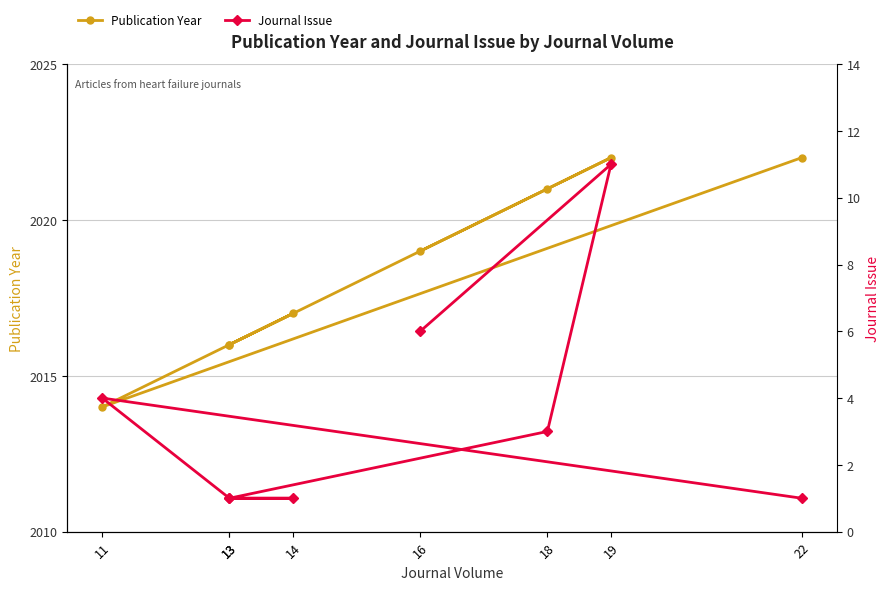

At which category does the chart reach its minimum across all series?

13